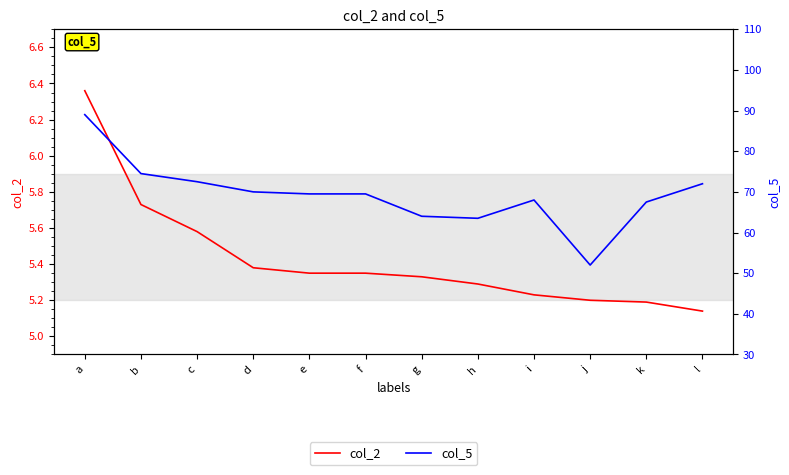

What is the smallest value displayed?

5.1